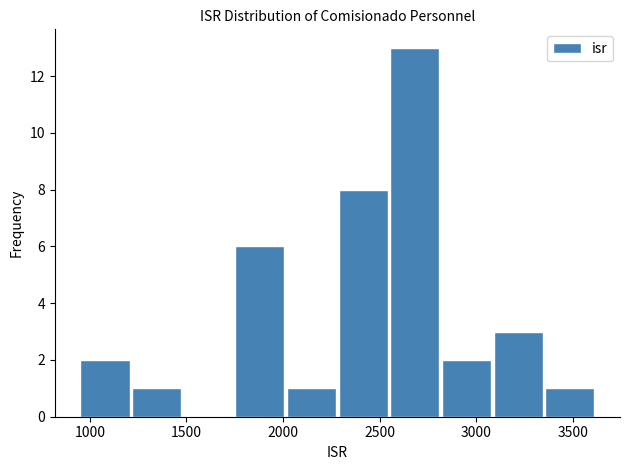

Over which range of the x-axis is the bar tallest?

2550 to 2800